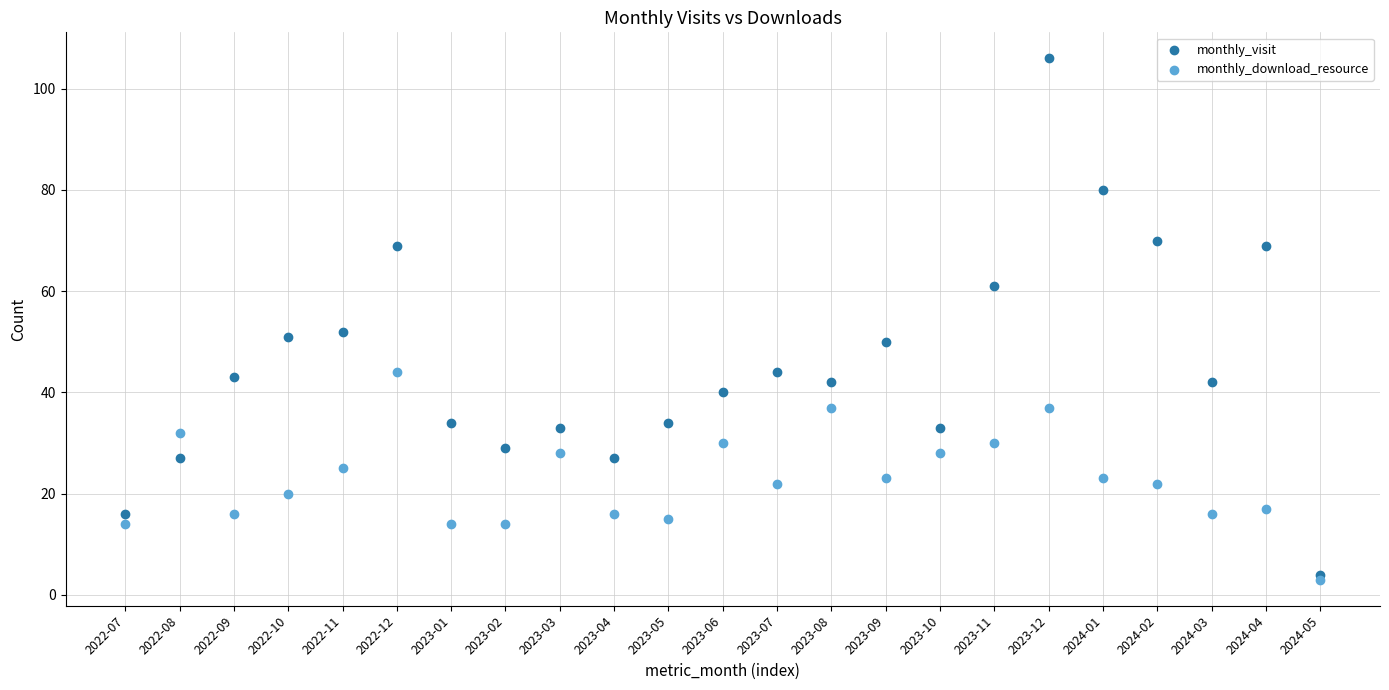

What are all the series names shown in the legend?

monthly_visit, monthly_download_resource